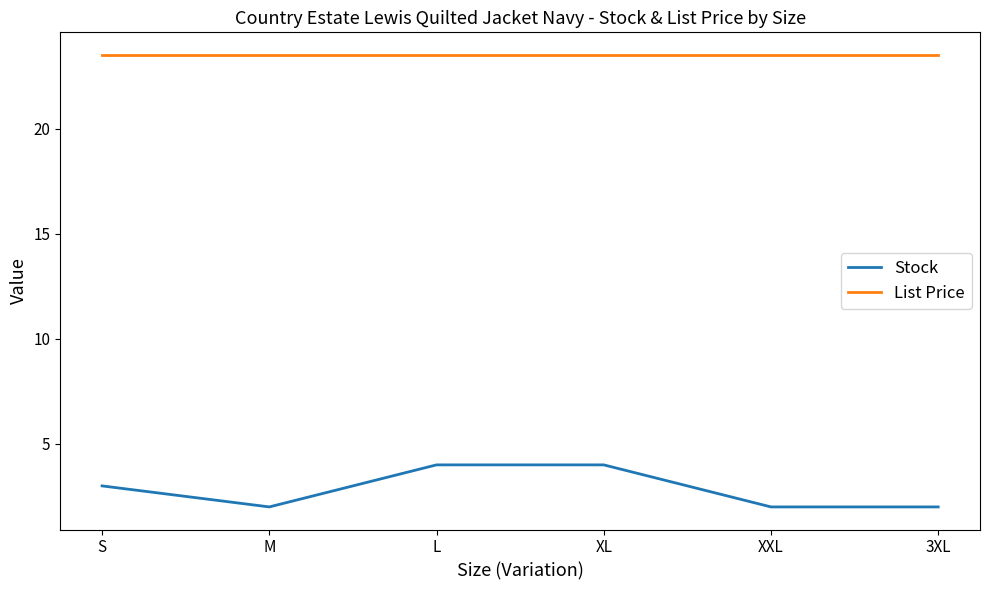

Does the chart display data point markers on the line(s)?

No